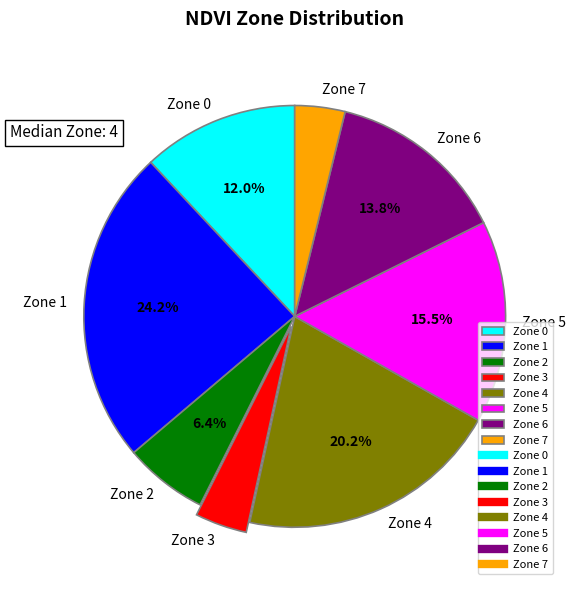

Does Zone 2 account for over 50% of the chart?

No